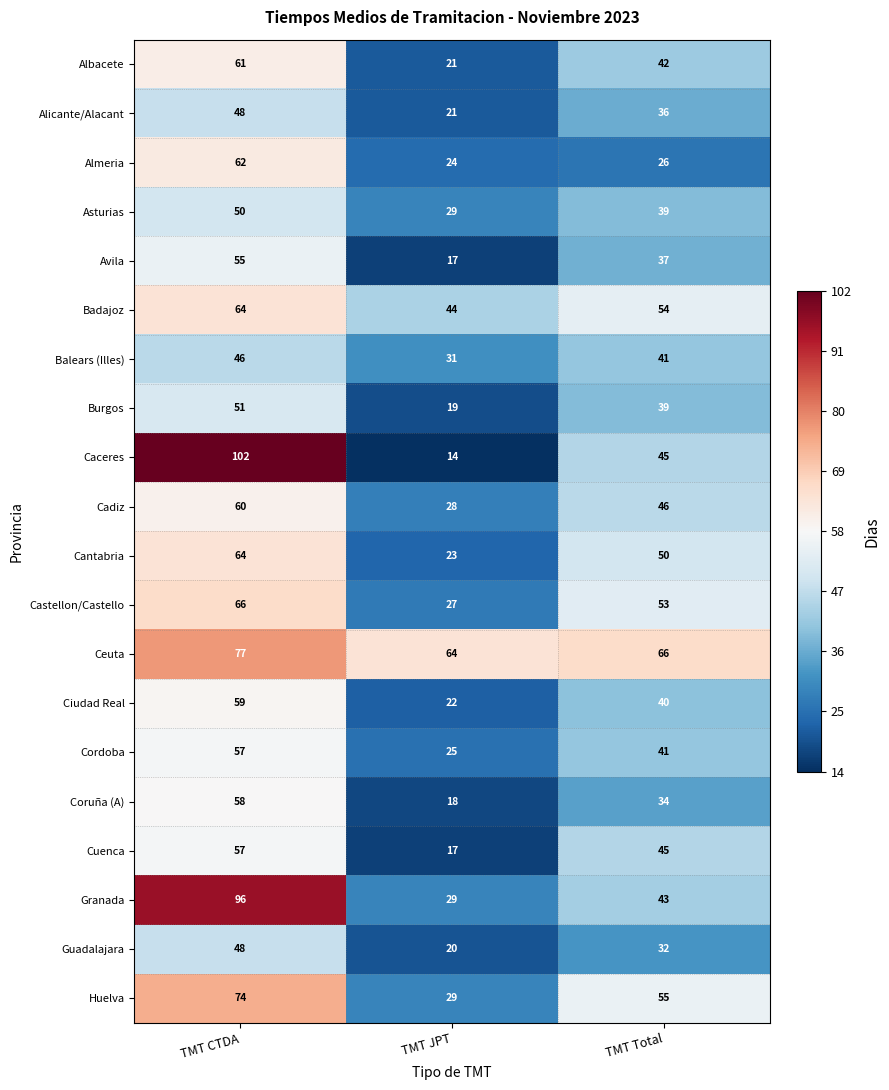

At which category is the sum across all series the highest?

TMT CTDA